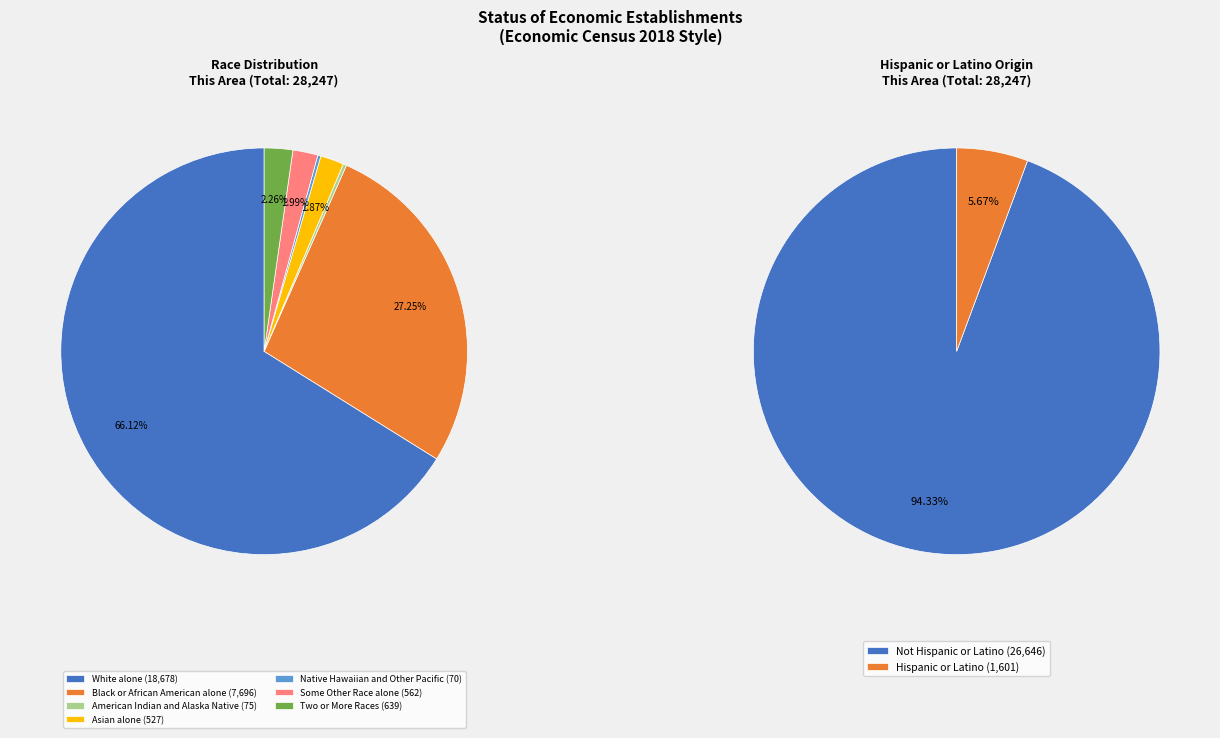

How many slices are in this pie chart?

7